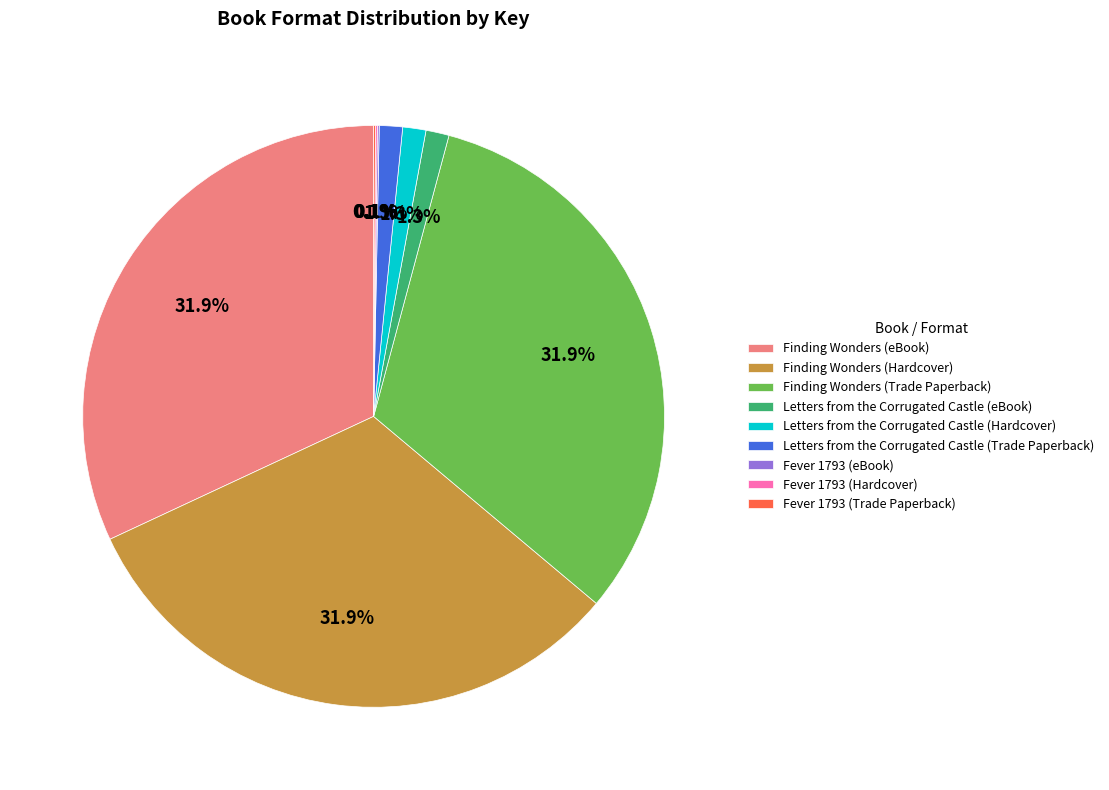

Do Finding Wonders (Hardcover) and Letters from the Corrugated Castle (Hardcover) together represent more than half of the pie?

No